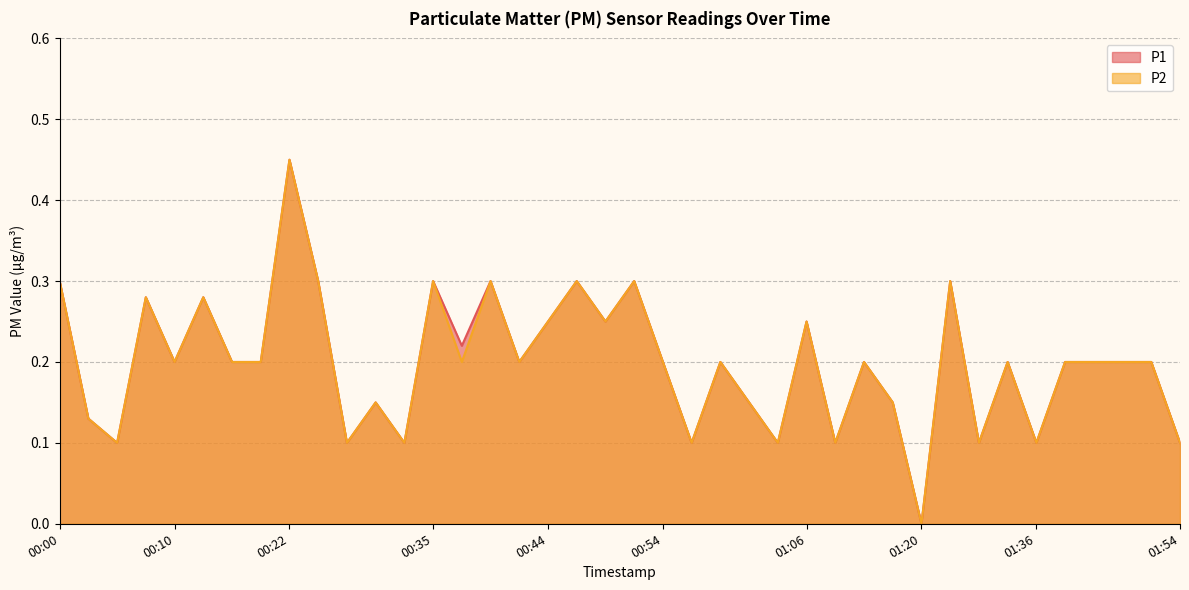

What is the value of the P1 point at the 5th from the left?

0.2